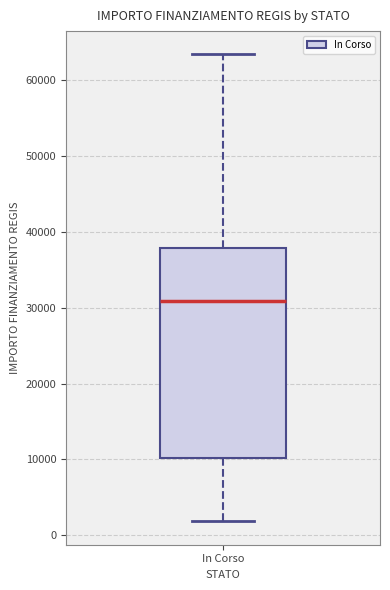

Where does the median line of the box for In Corso sit on the y-axis? The values are not printed on the chart, so give them approximately, as read against the axis.

31000